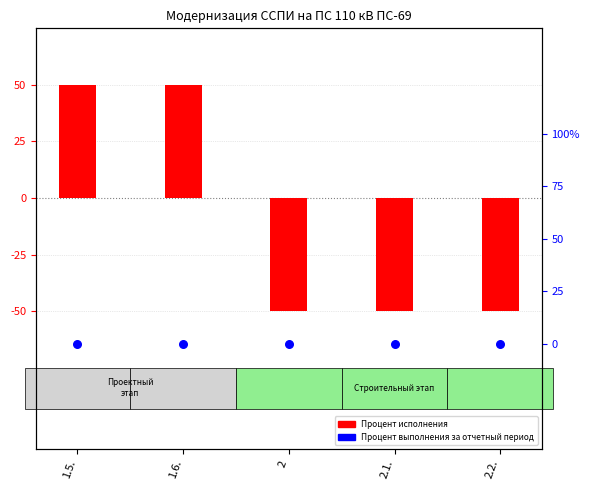

At how many categories does at least one series exceed 36?

2